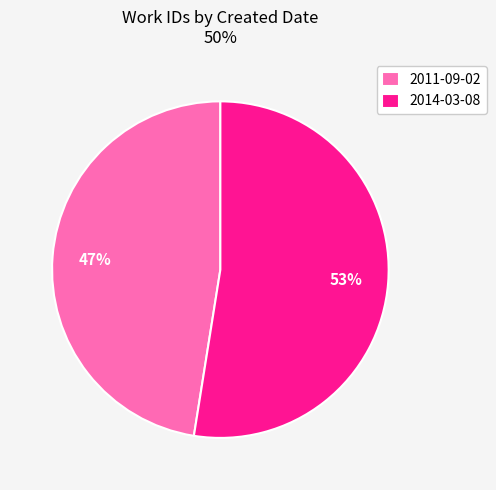

Rank the categories by value from highest to lowest.

2014-03-08, 2011-09-02